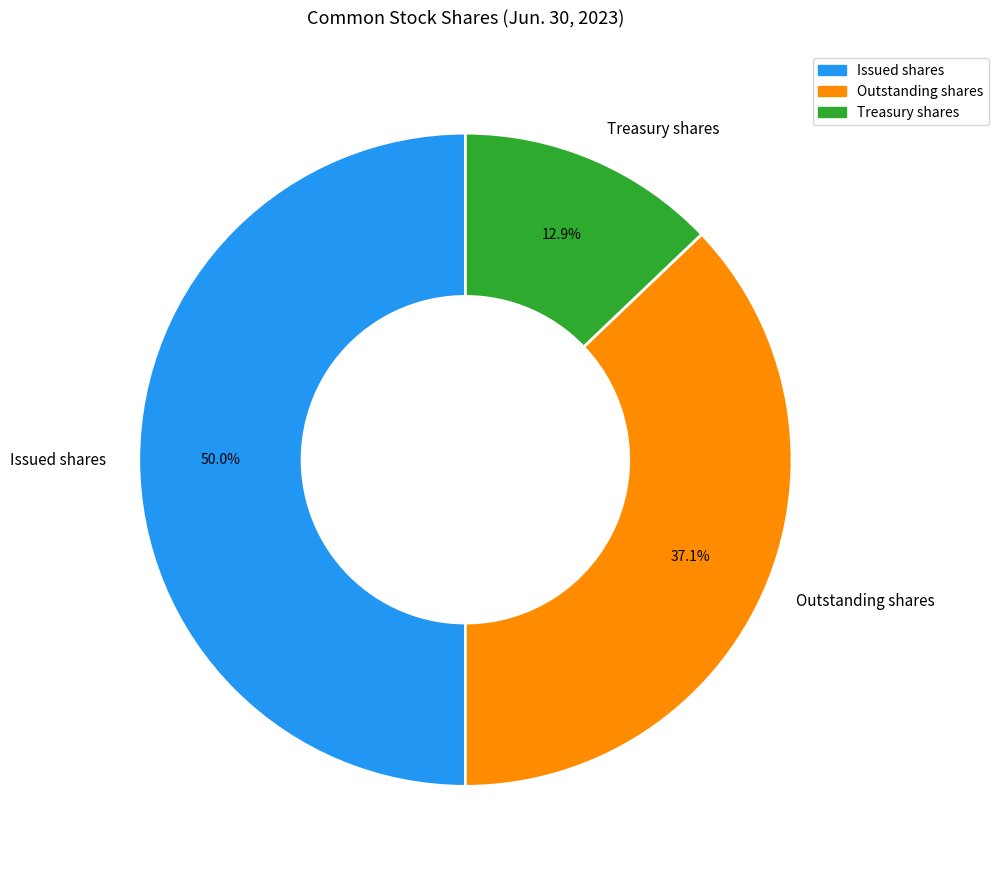

Is Outstanding shares the majority of the pie?

No